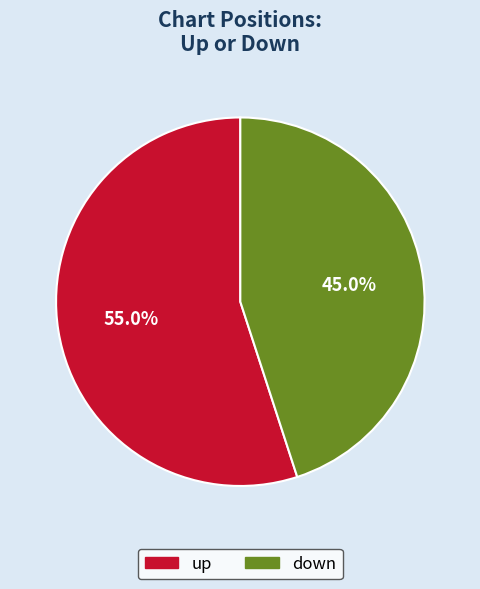

Approximately how many times larger is the value at up compared to down?

1.2